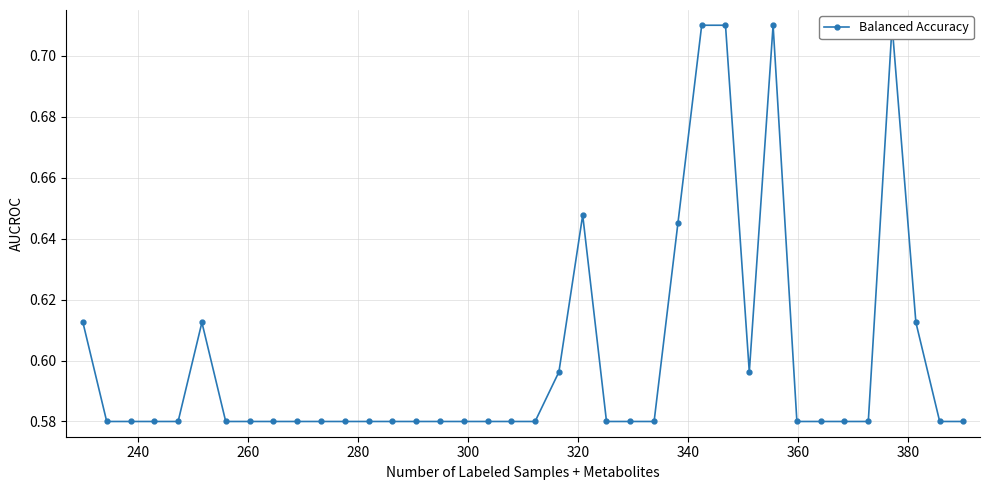

How many points are lower than both their immediate neighbors (excluding endpoints)?

1